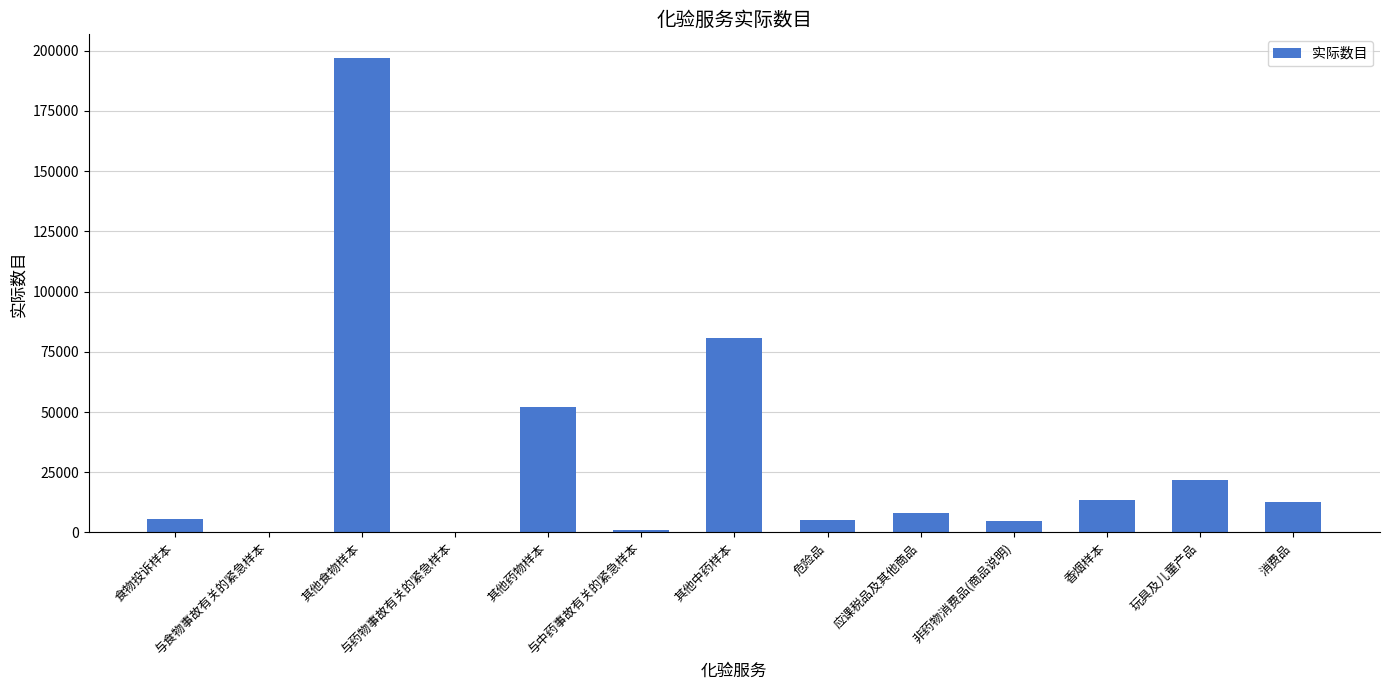

What is the sum of all values?

403086